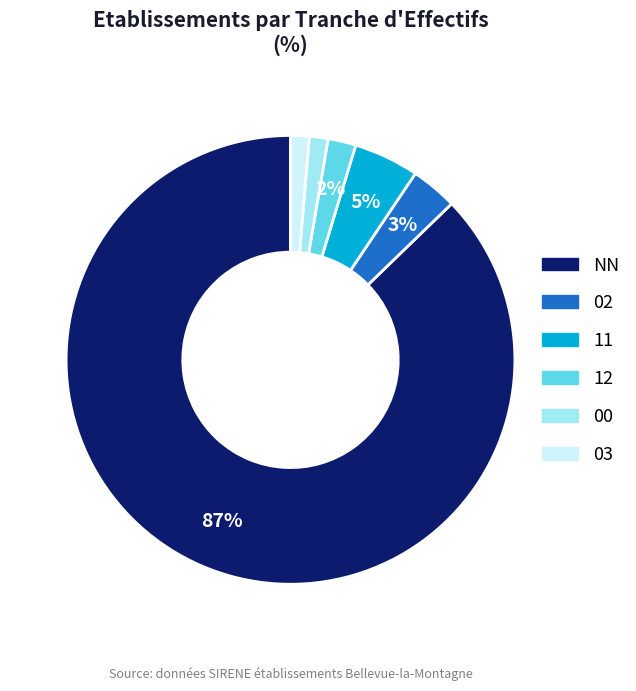

What percentage is the 02 slice, to the nearest percent?

3%